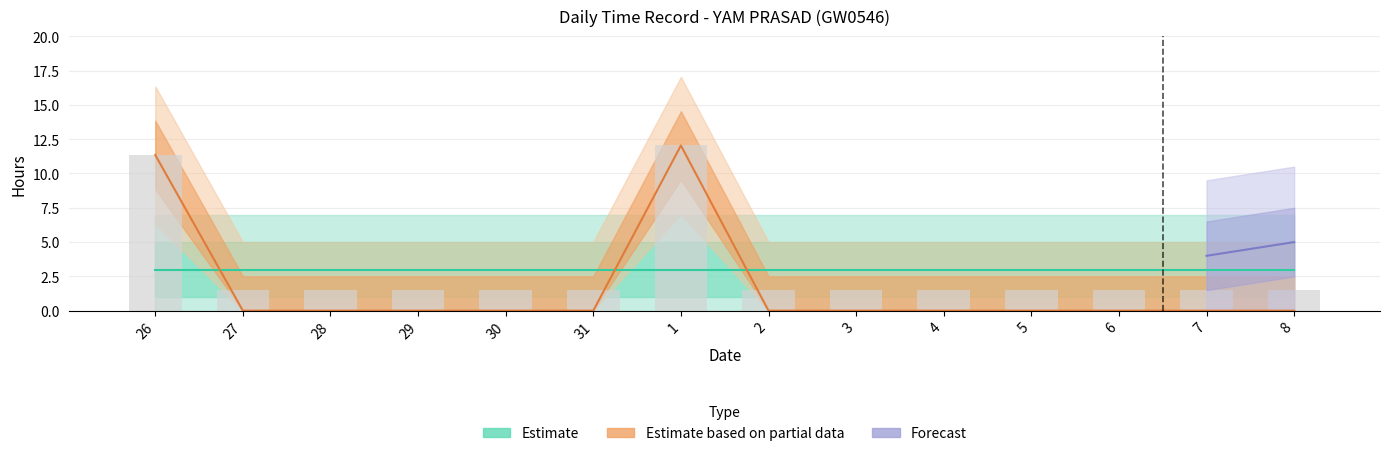

Reading left to right, what are all the values shown in this chart?

11.3	0.0	0.0	0.0	0.0	0.0	12.0	0.0	0.0	0.0	0.0	0.0	0.0	0.0